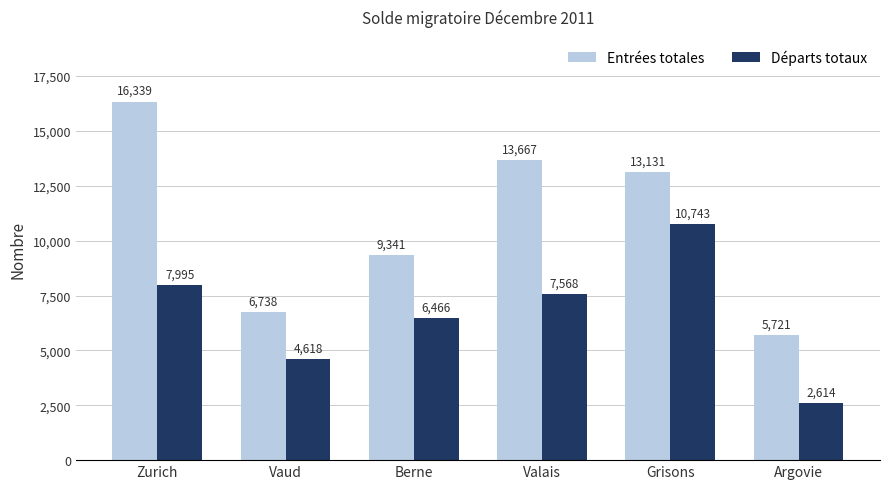

Rank the series by their average value, from lowest to highest.

Départs totaux, Entrées totales